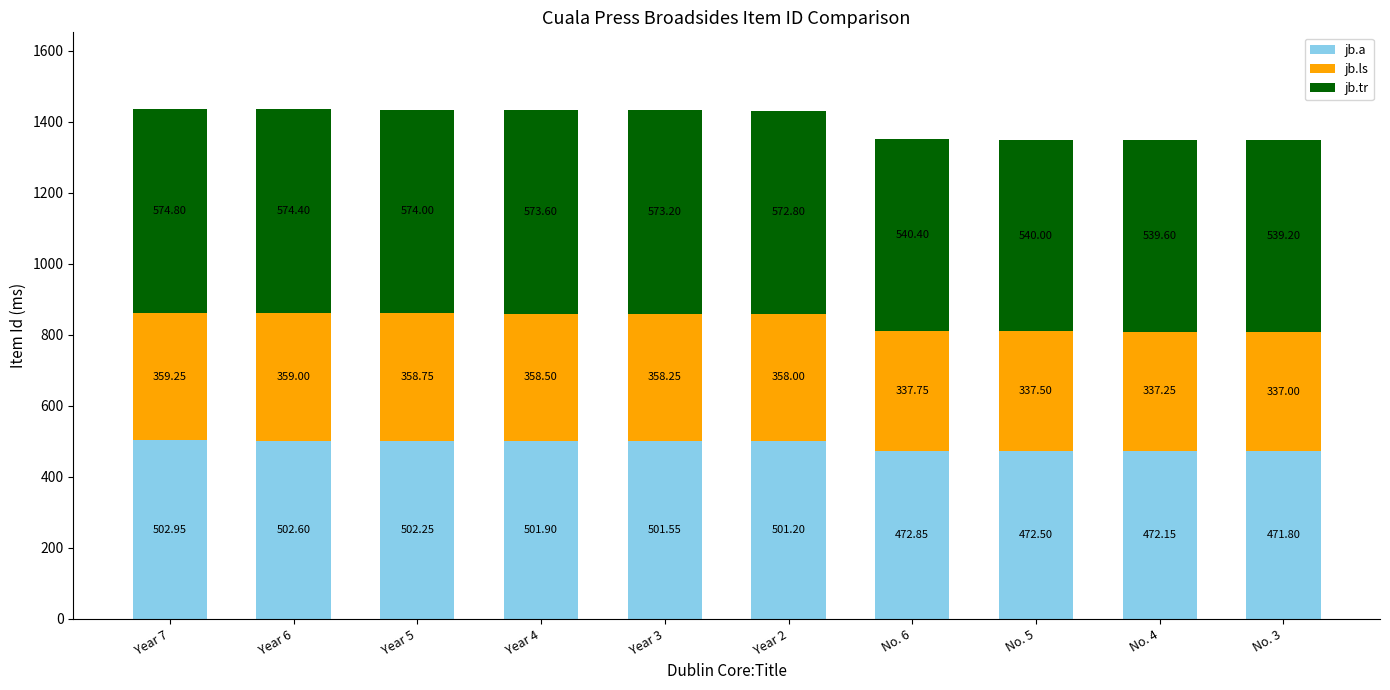

What is the total value across all series at No. 3?

1348.0